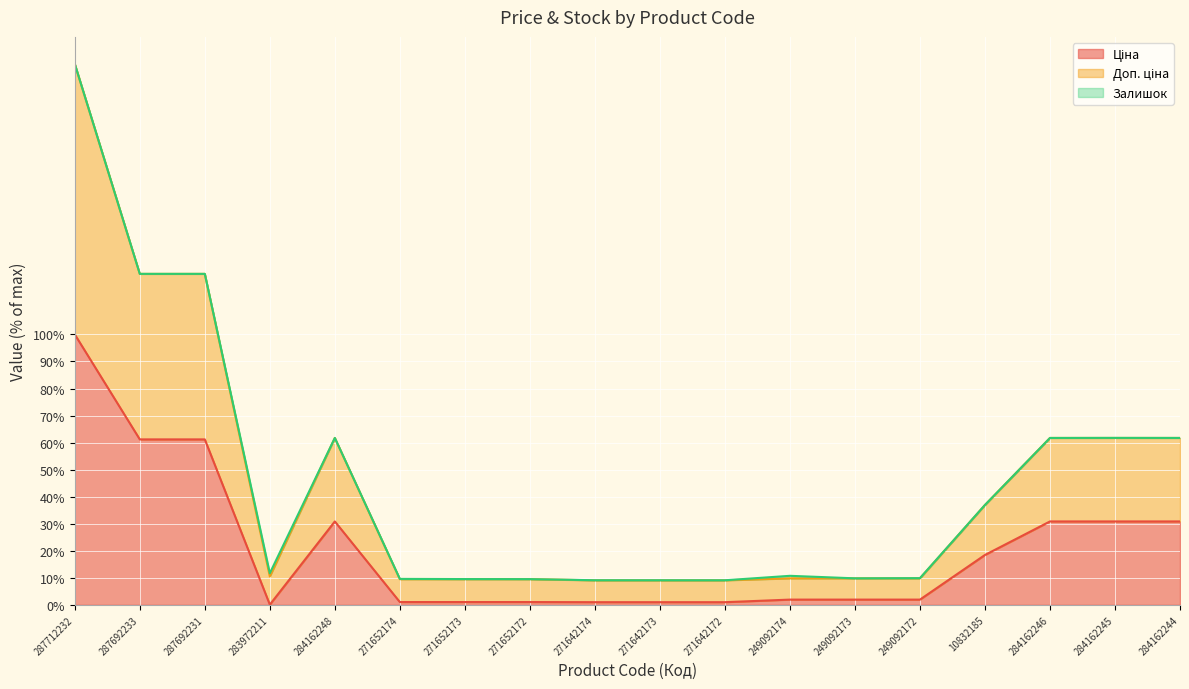

The value of Ціна at 284162244 is 30.9. True or false?

True